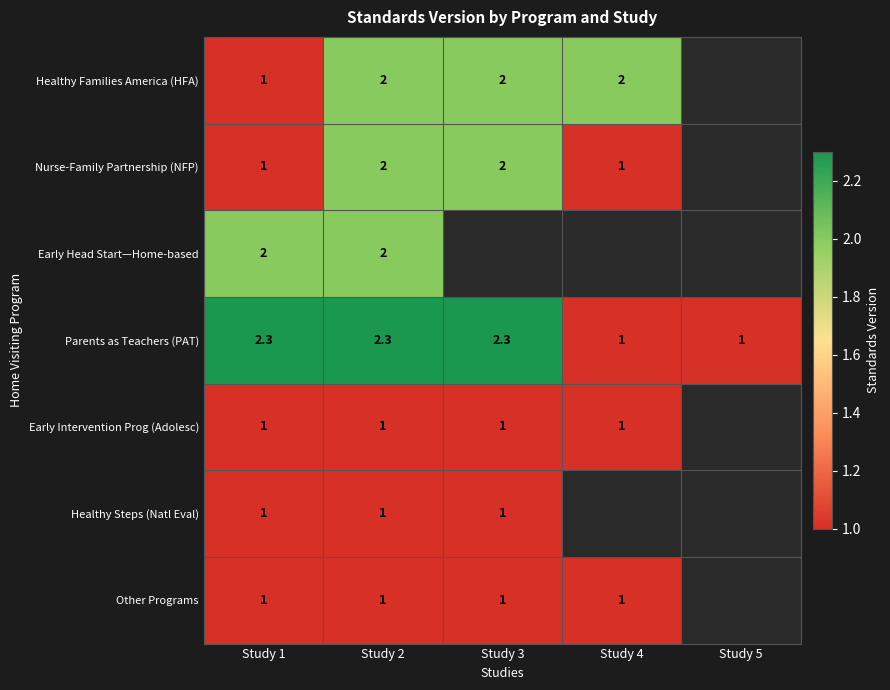

True or false: Nurse-Family Partnership (NFP) has a value of 1.3 at Study 3.

False